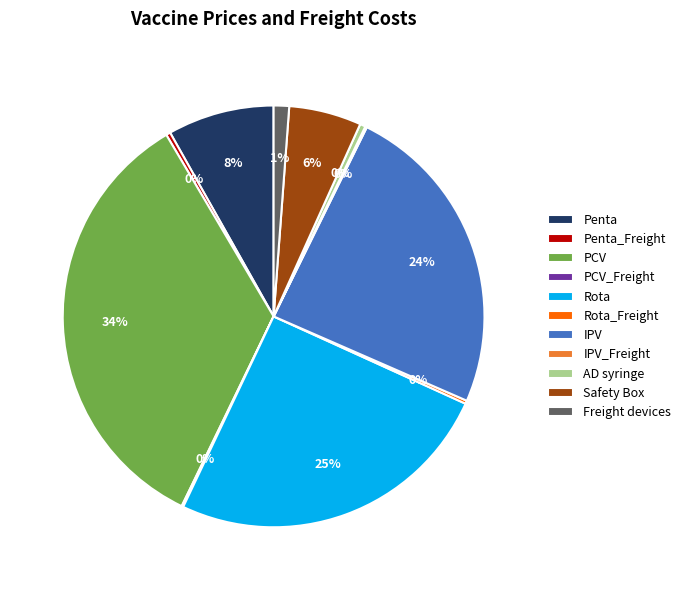

True or false: Rota accounts for 36% of the total.

False